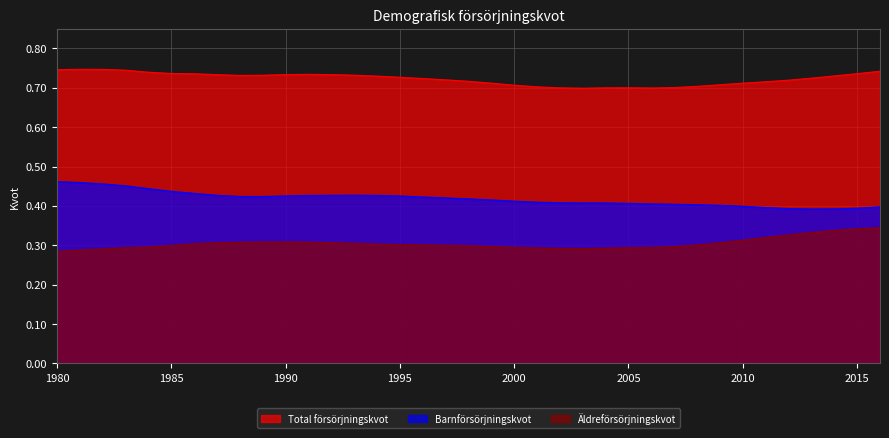

At which label does Total försörjningskvot reach its minimum?

2003